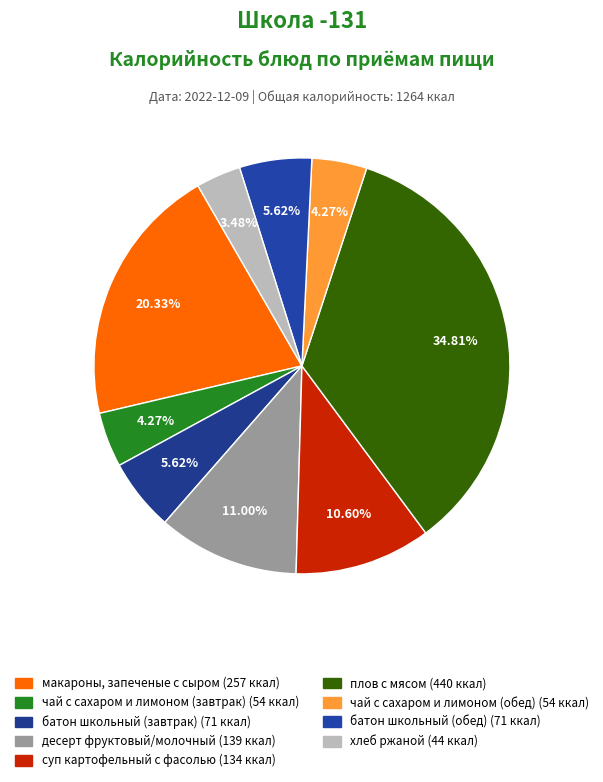

To the nearest percent, what portion does хлеб ржаной represent?

3%